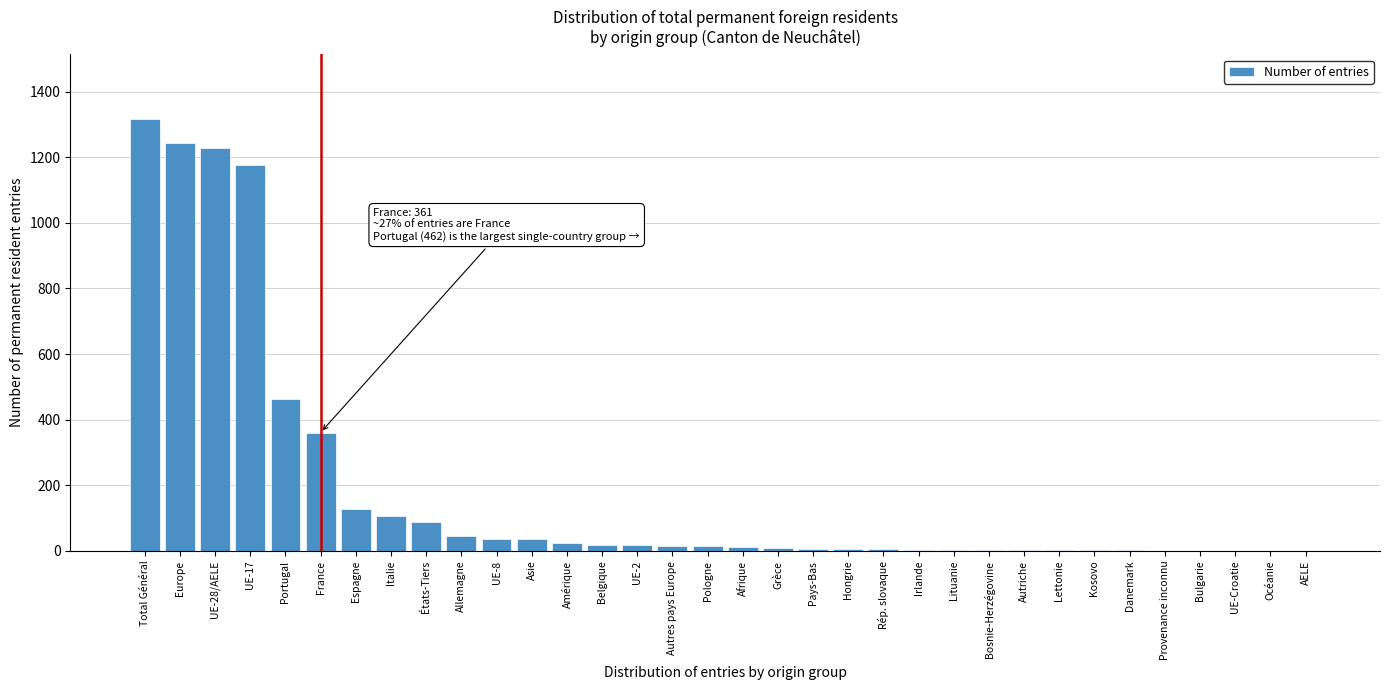

Between France and Afrique, which is larger?

France